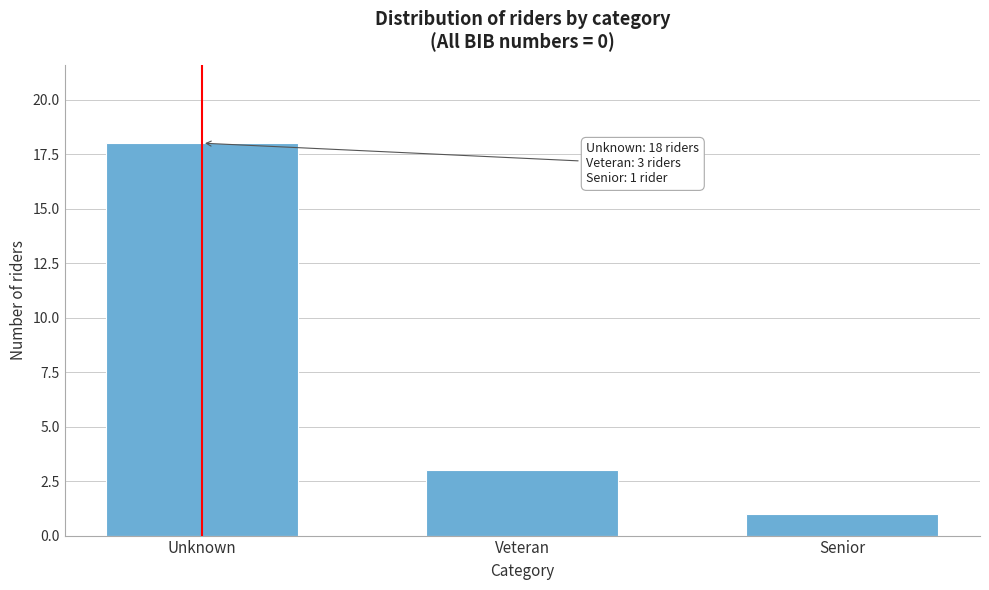

Reading left to right, list all the values displayed in this chart.

18	3	1